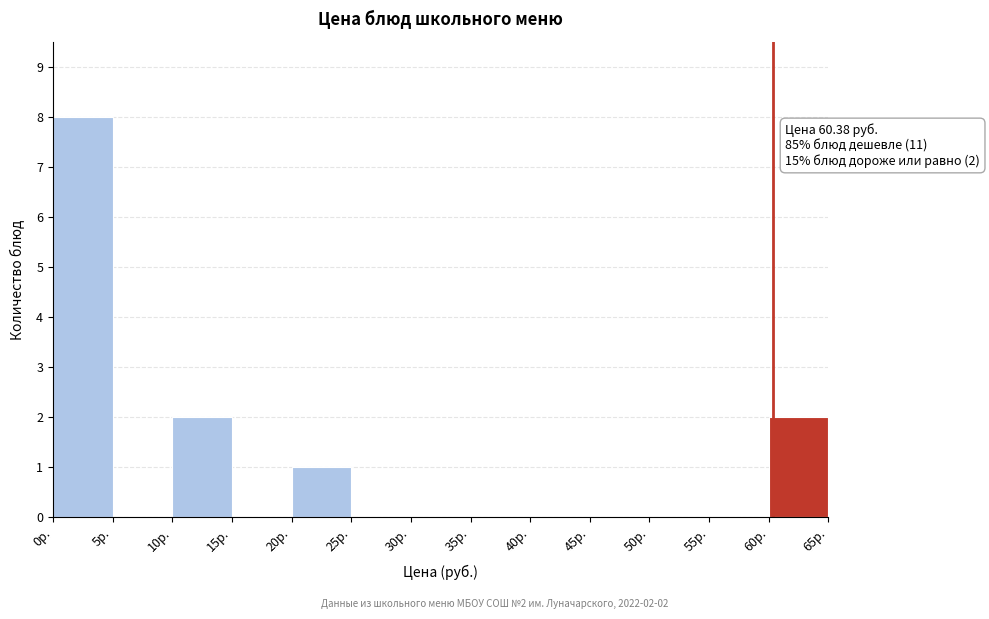

Over which range of the x-axis is the bar tallest?

0 to 5